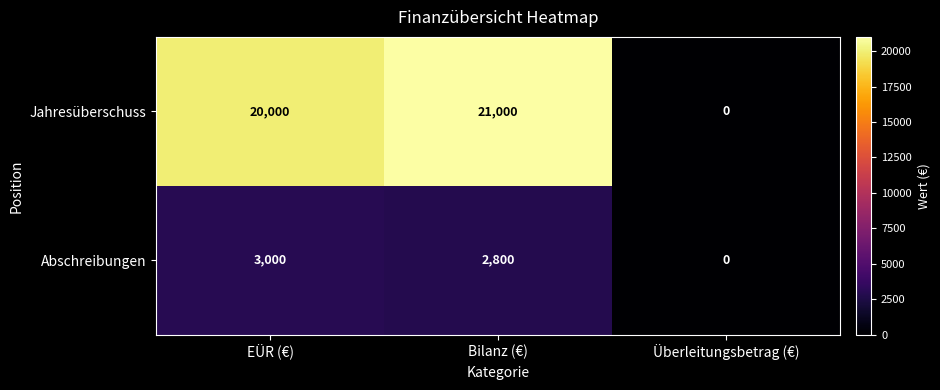

How many categories are shown in the chart?

3